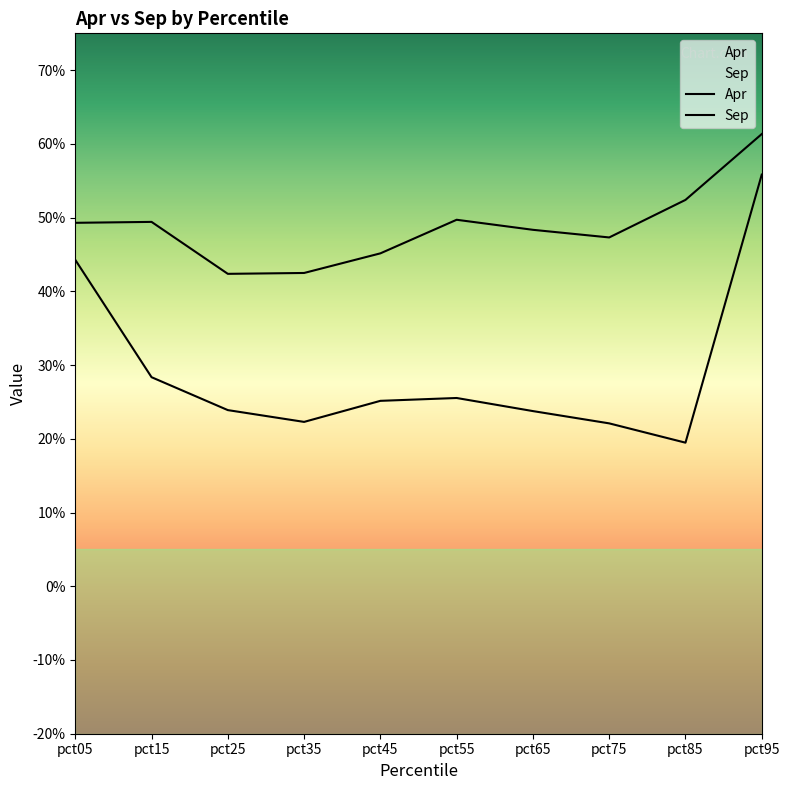

True or false: Apr has a value of 0.6 at pct95.

True